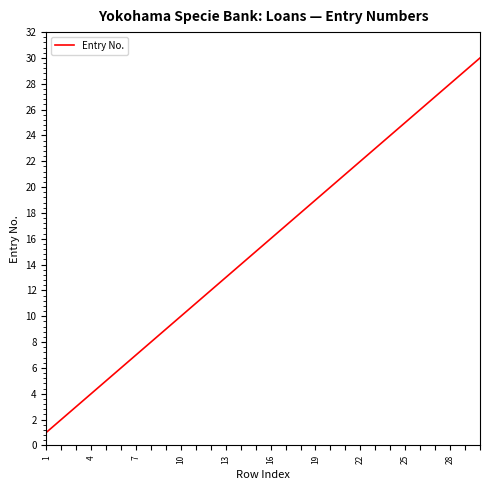

What is the maximum value shown in the chart?

30